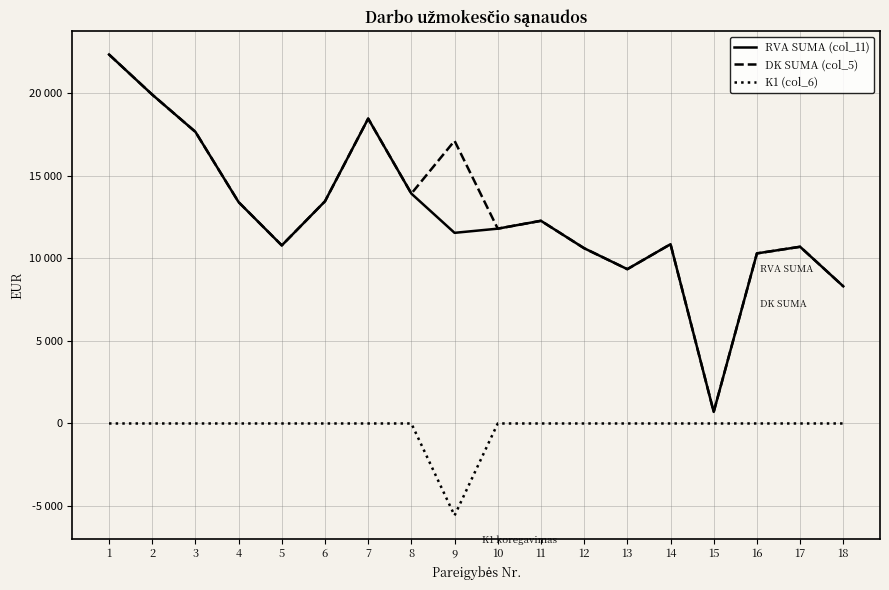

Does the chart have visible grid lines?

Yes